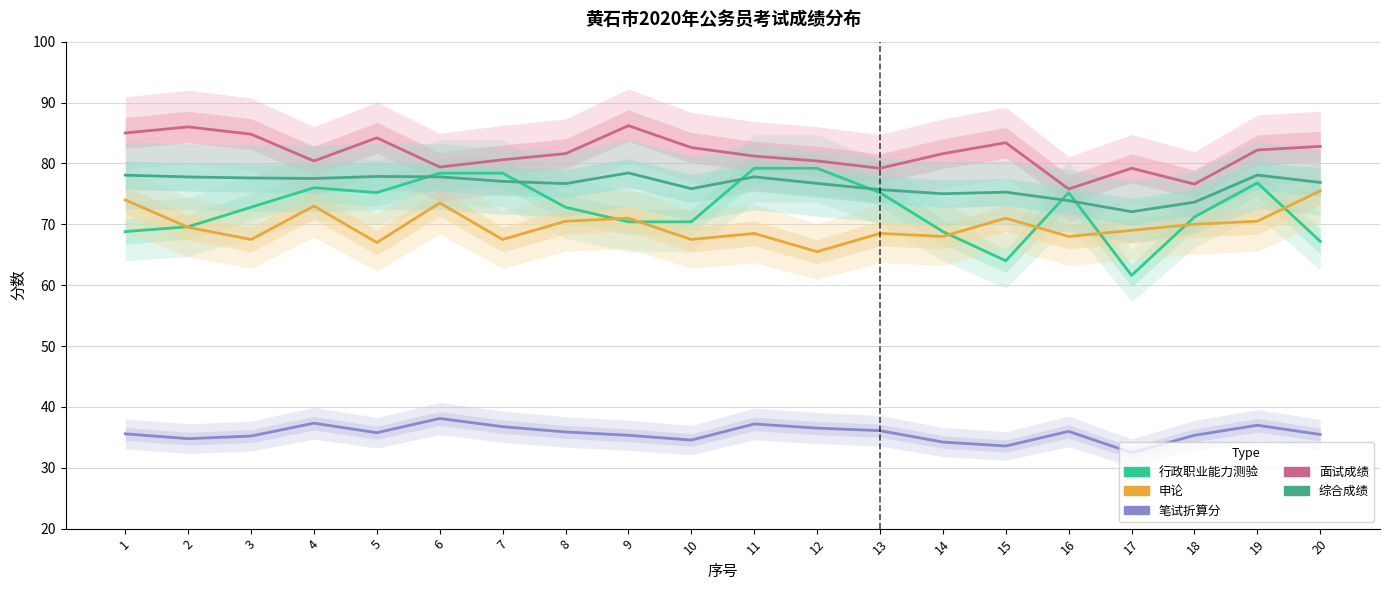

Reading right to left, extract all data points from this chart.

行政职业能力测验: 20=67.2	19=76.8	18=71.2	17=61.6	16=75.2	15=64.0	14=68.8	13=75.2	12=79.2	11=79.2	10=70.4	9=70.4	8=72.8	7=78.4	6=78.4	5=75.2	4=76.0	3=72.8	2=69.6	1=68.8
申论: 20=75.5	19=70.5	18=70.0	17=69.0	16=68.0	15=71.0	14=68.0	13=68.5	12=65.5	11=68.5	10=67.5	9=71.0	8=70.5	7=67.5	6=73.5	5=67.0	4=73.0	3=67.5	2=69.5	1=74.0
笔试折算分: 20=35.5	19=37.0	18=35.3	17=32.5	16=36.0	15=33.6	14=34.2	13=36.1	12=36.5	11=37.2	10=34.5	9=35.3	8=35.9	7=36.7	6=38.1	5=35.8	4=37.3	3=35.2	2=34.8	1=35.6
面试成绩: 20=82.8	19=82.2	18=76.6	17=79.2	16=75.8	15=83.4	14=81.6	13=79.2	12=80.4	11=81.2	10=82.6	9=86.2	8=81.6	7=80.6	6=79.4	5=84.2	4=80.4	3=84.8	2=86.0	1=85.0
综合成绩: 20=76.9	19=78.1	18=73.6	17=72.1	16=73.9	15=75.3	14=75.0	13=75.7	12=76.7	11=77.8	10=75.8	9=78.4	8=76.7	7=77.0	6=77.8	5=77.9	4=77.5	3=77.6	2=77.8	1=78.1